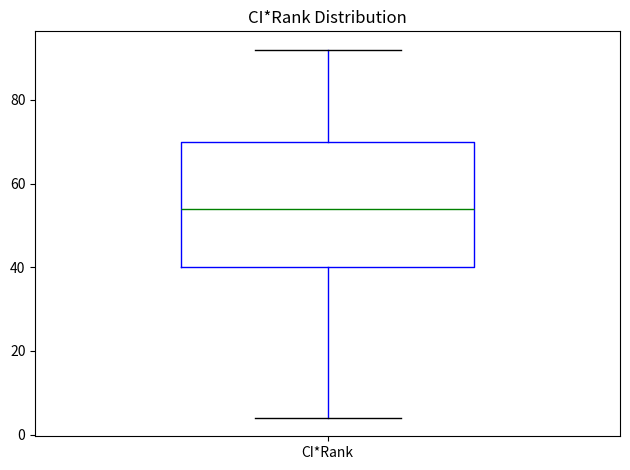

Read this box plot against the y-axis: the position of the median line, the range covered by the box, and the ends of both whiskers. The values are not printed on the chart, so give them approximately, as read against the axis.

median 54, box 40 to 70, whiskers 4 to 92